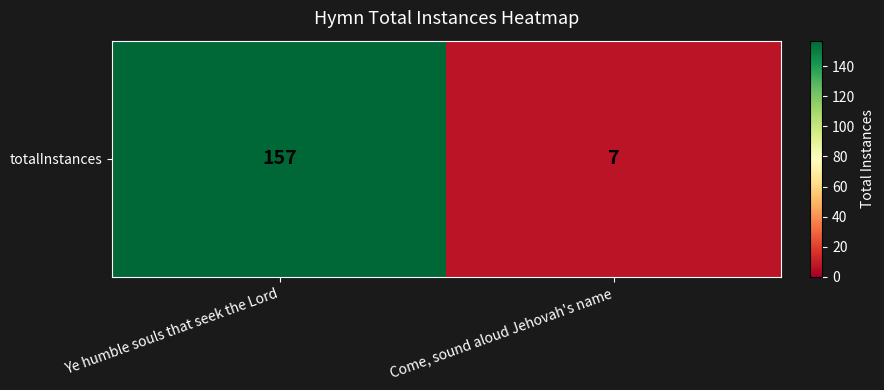

The chart shows a value of 157 at Ye humble souls that seek the Lord. True or false?

True